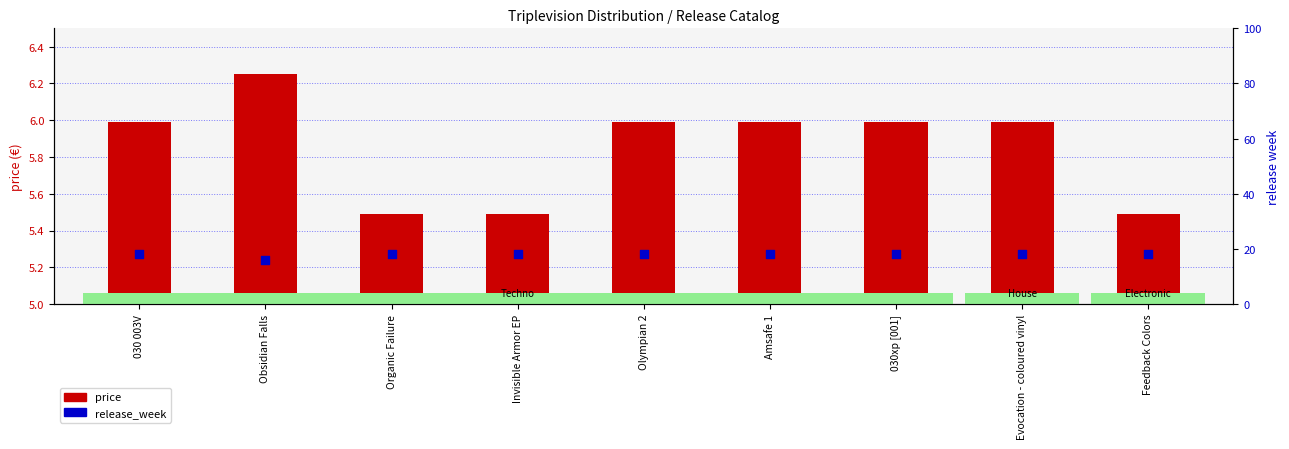

Which series has the largest total across all categories?

release_week